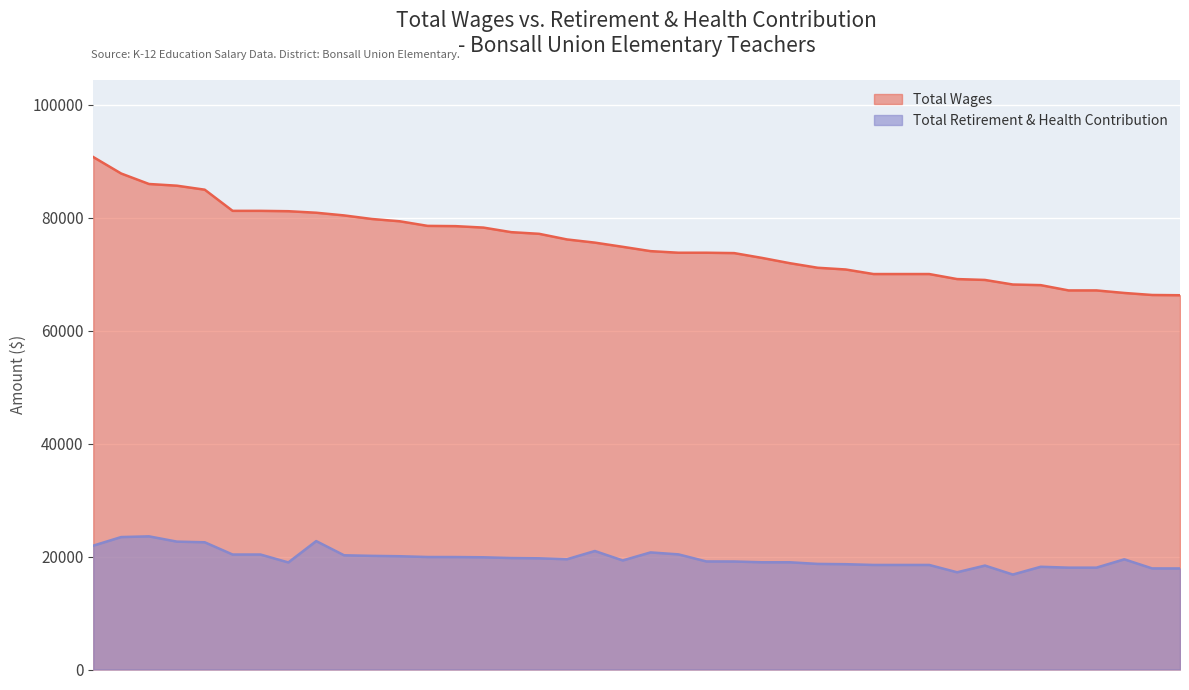

At which label is Total Wages closest to 78480?

78481